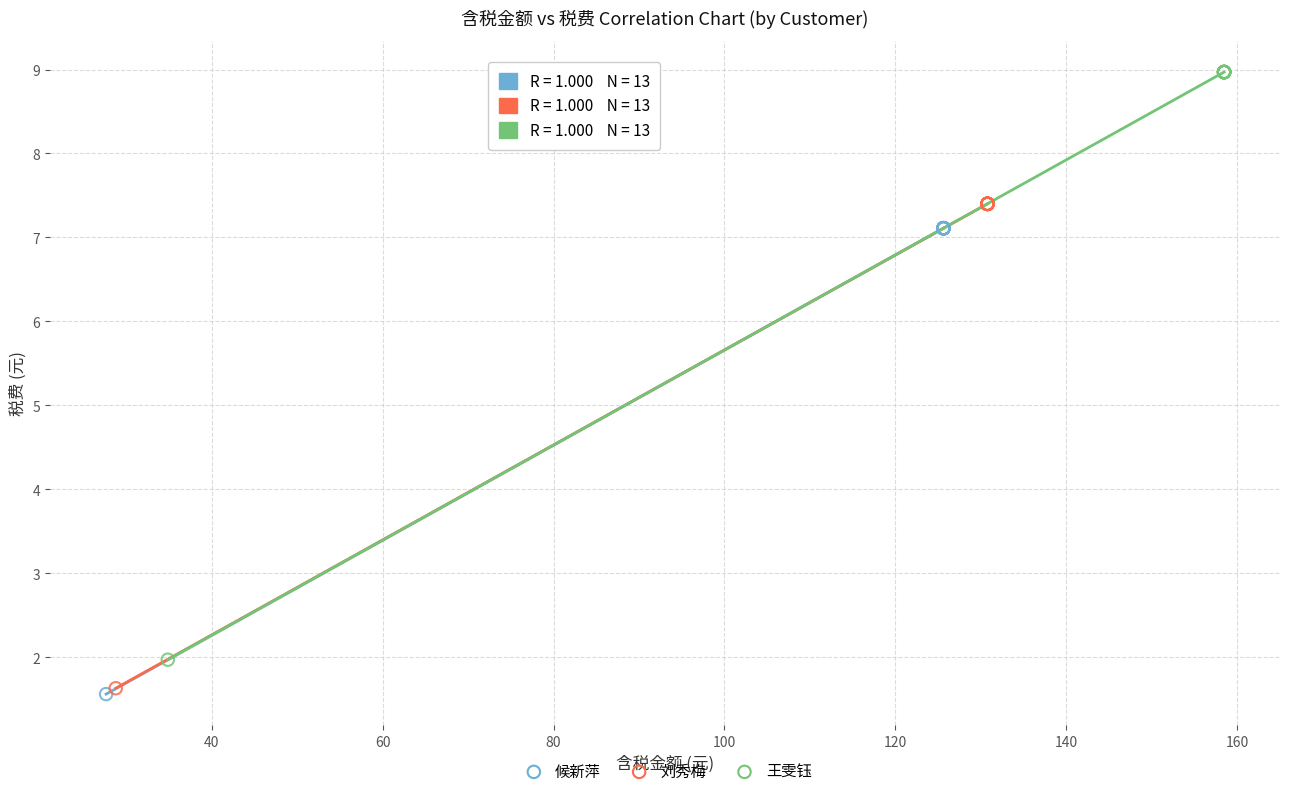

Which series has the widest spread of Y values?

王雯钰